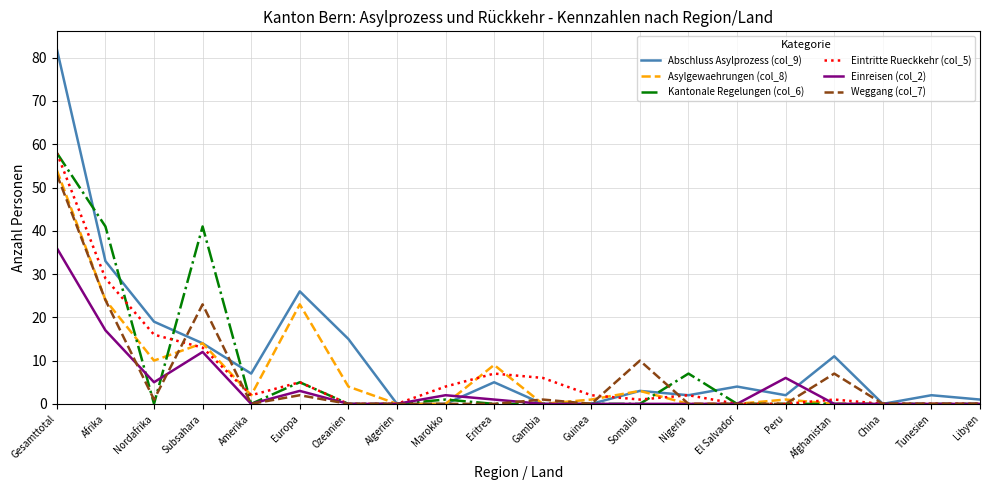

What position from the right is Libyen?

1